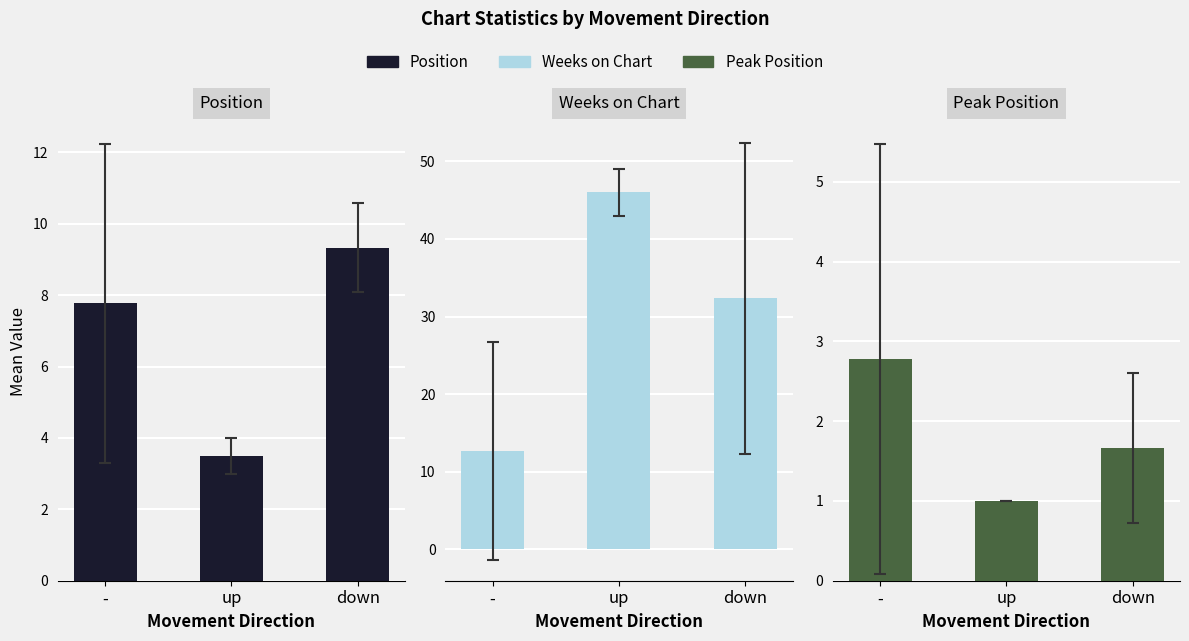

Rank the series at down from highest to lowest value.

Weeks on Chart, Position, Peak Position